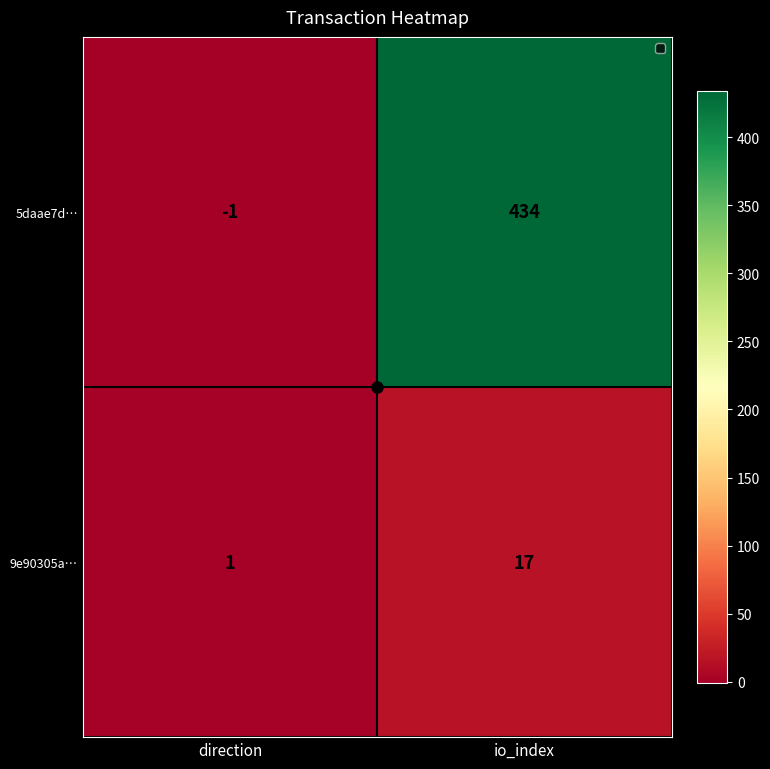

The value of 9e90305a… at direction is 0. True or false?

False